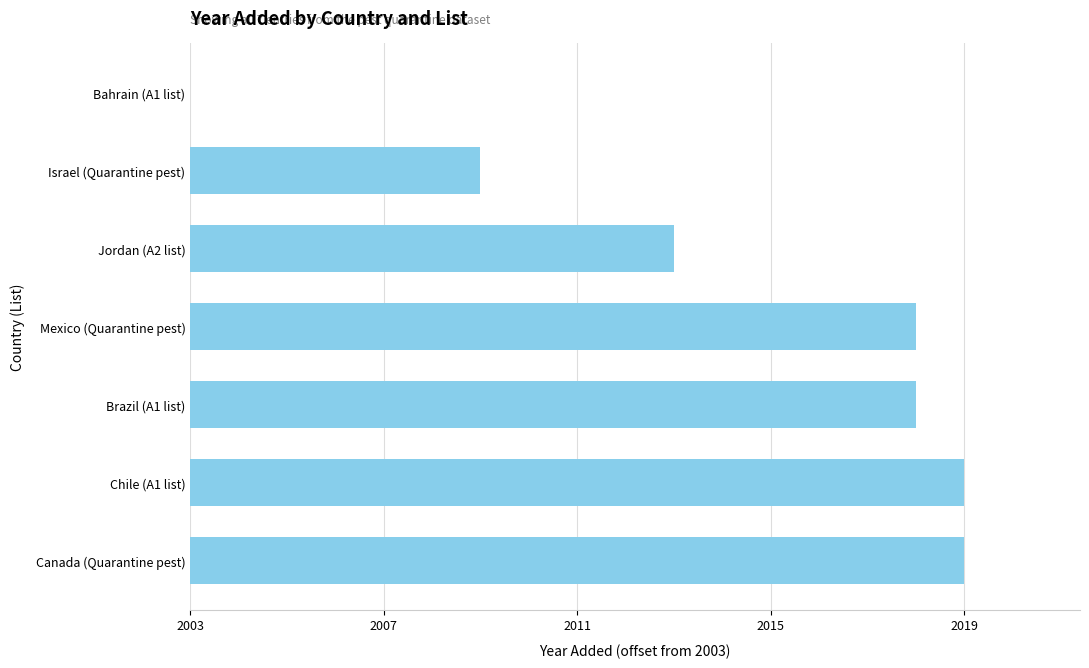

What is the average value?

11